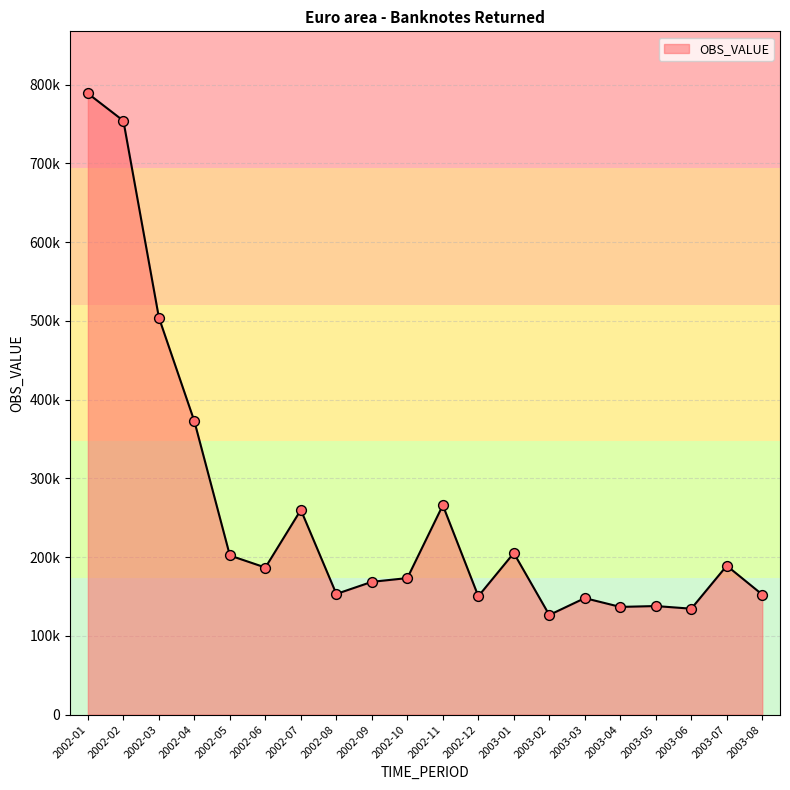

Between 2003-08 and 2002-07, which is larger?

2002-07